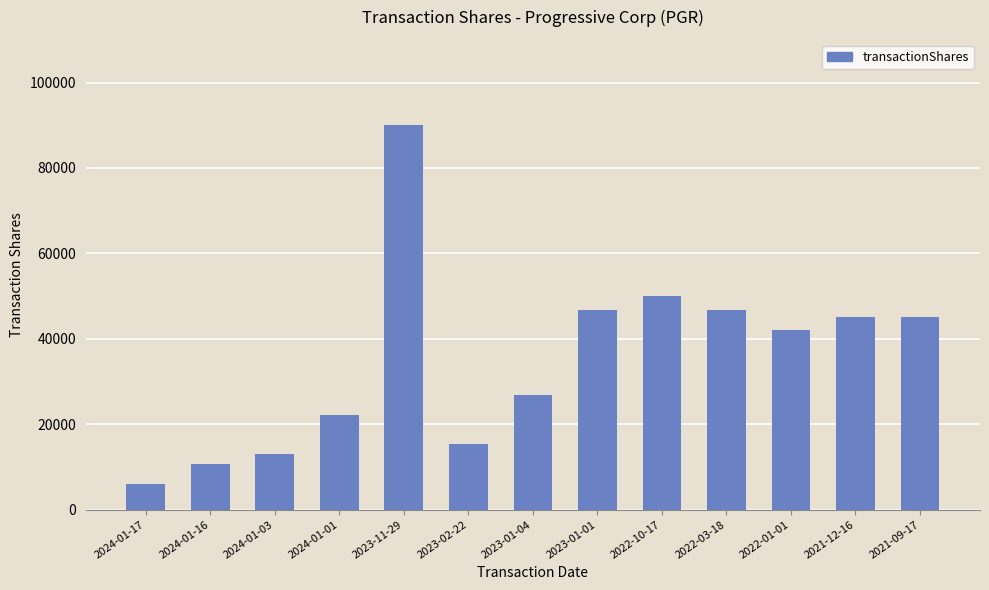

What is the value of the 1st bar from the left?

5939